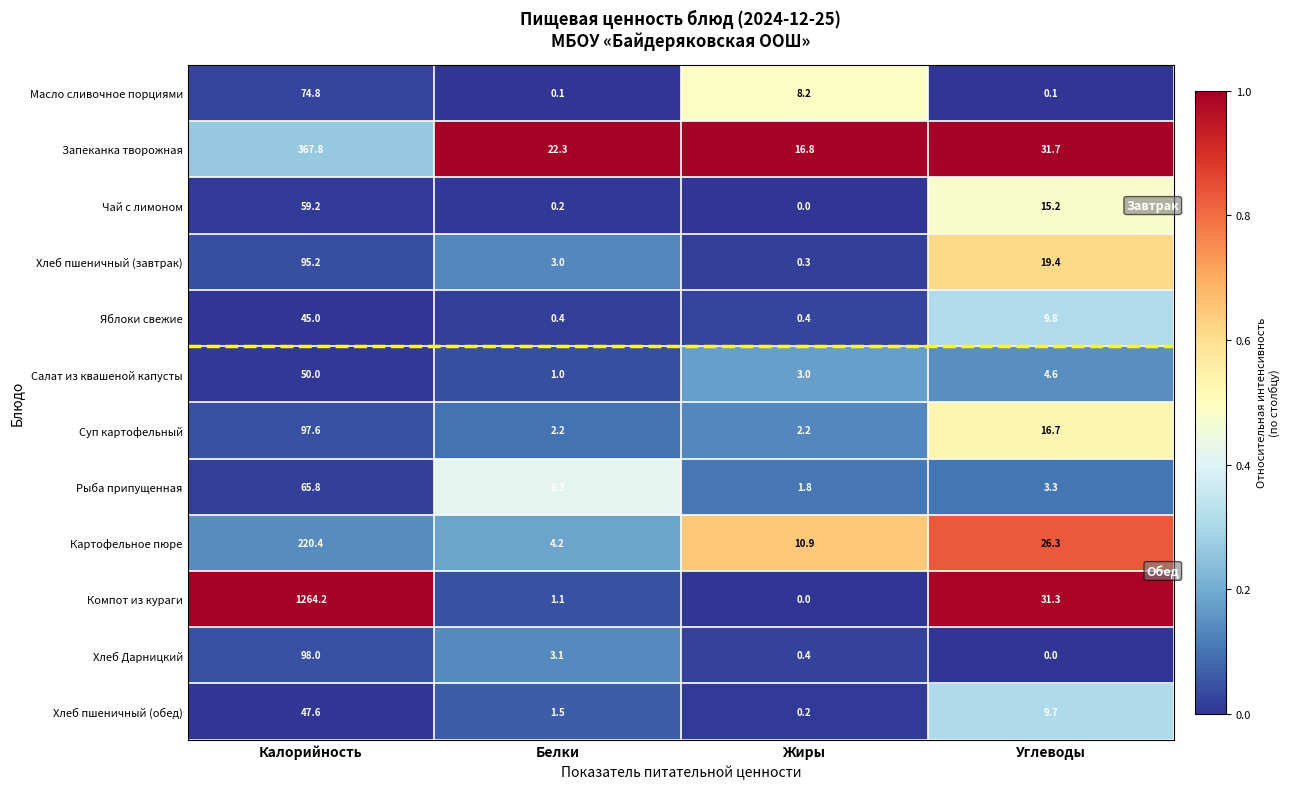

Between Калорийность and Белки, which series saw the biggest shift?

Компот из кураги